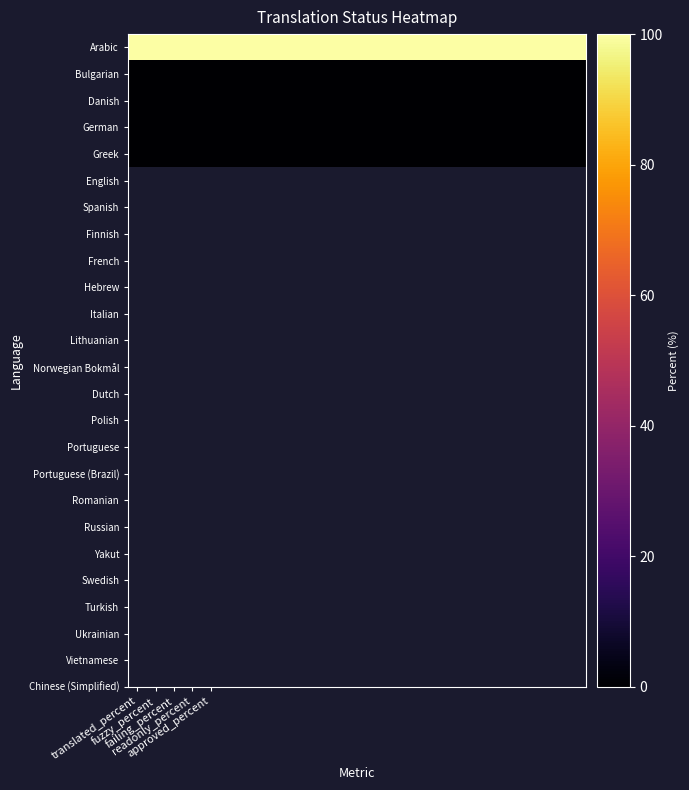

How many categories are shown in the chart?

25